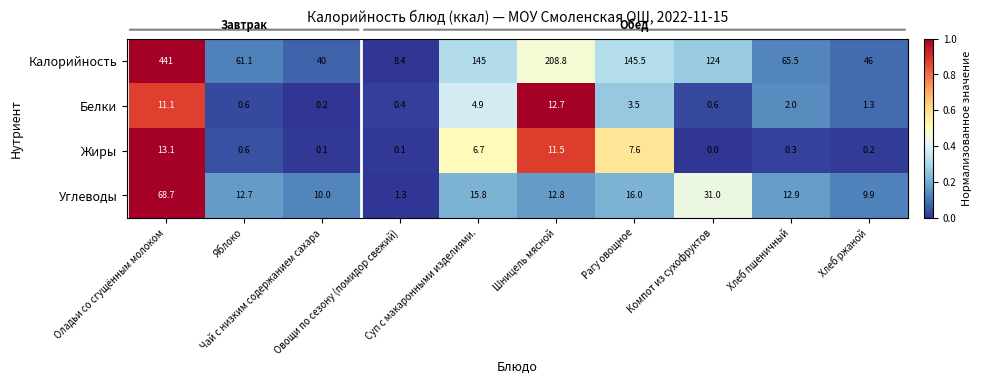

How many series are shown in this chart?

4